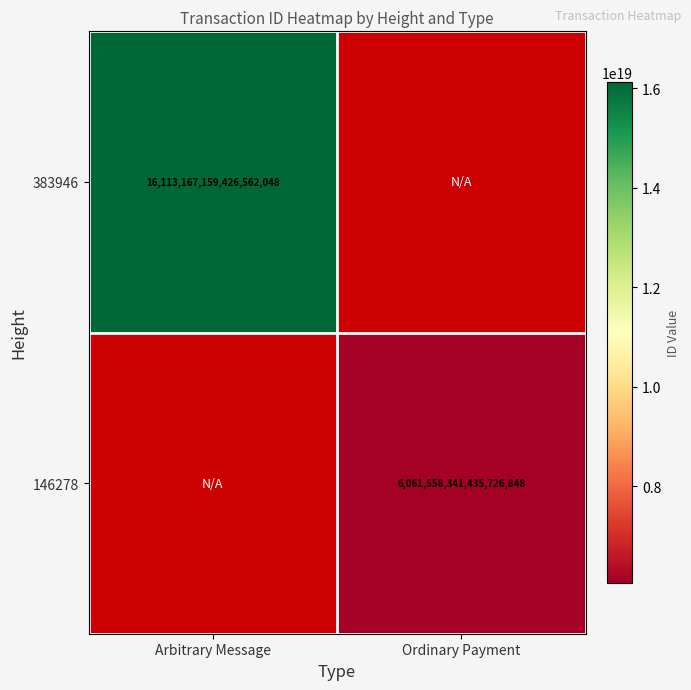

At how many categories does at least one series exceed 11961125658981675008?

1